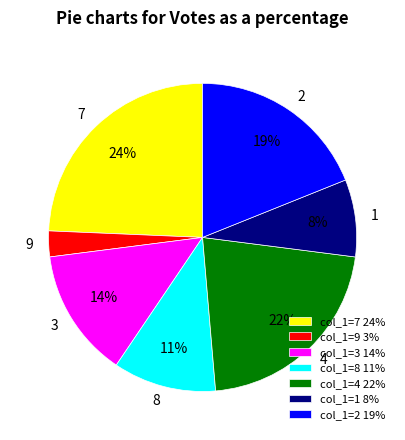

How many segments does this pie chart have?

7